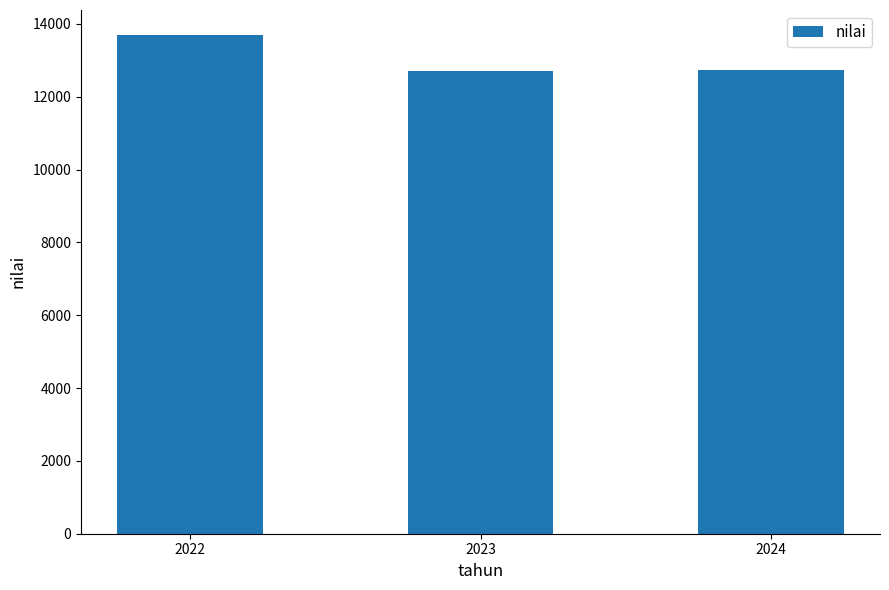

Where is the data nearest to the value 13202?

2024